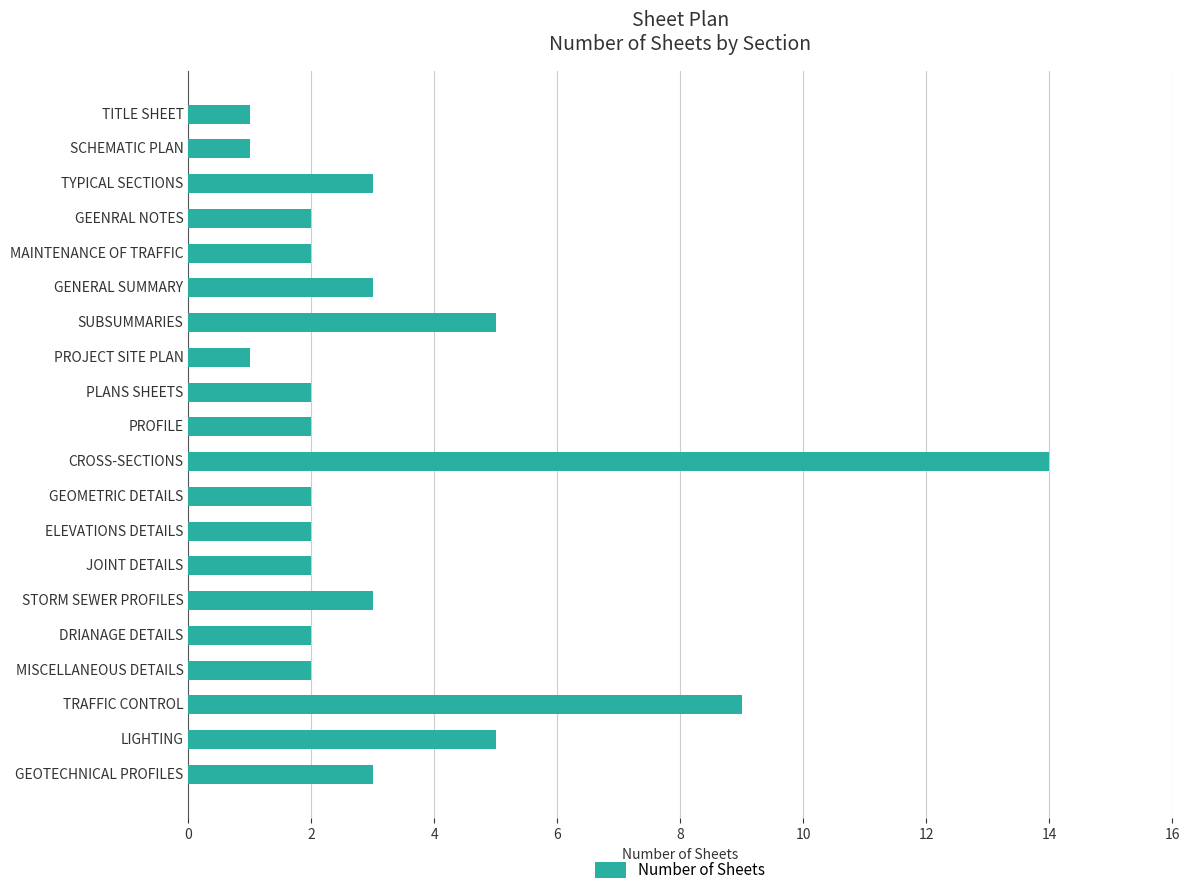

Which has a higher value, TYPICAL SECTIONS or SUBSUMMARIES?

SUBSUMMARIES